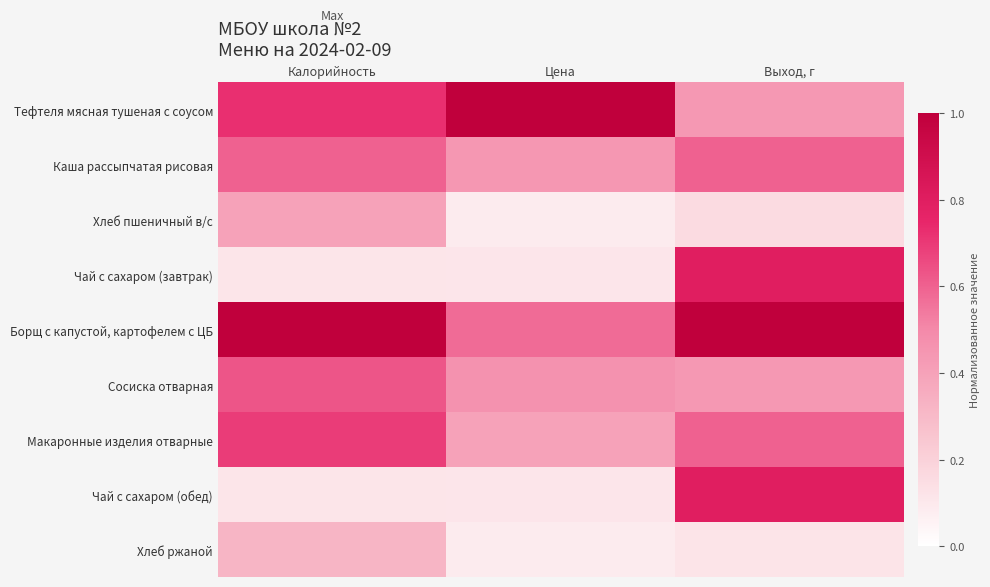

Which category has the lowest value across all series?

Цена